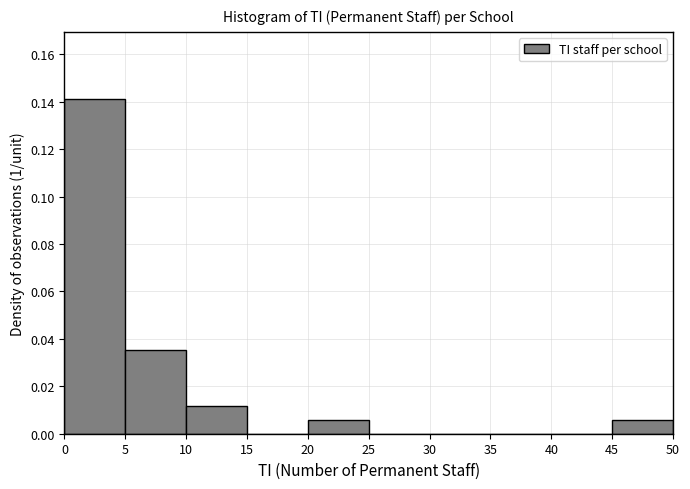

Reading left to right, list every bar in this chart as the range it spans on the x-axis followed by its height. The values are not printed on the chart, so give them approximately, as read against the axis.

0 to 5: 0.142
5 to 10: 0.036
10 to 15: 0.012
15 to 20: 0
20 to 25: 0.006
25 to 30: 0
30 to 35: 0
35 to 40: 0
40 to 45: 0
45 to 50: 0.006